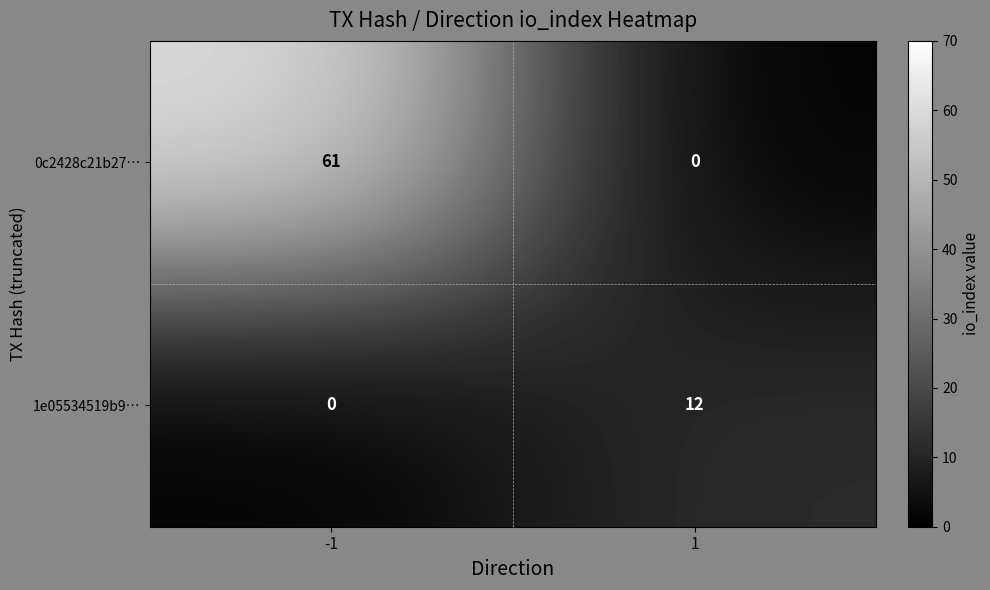

Which series has the largest total across all categories?

0c2428c21b27…